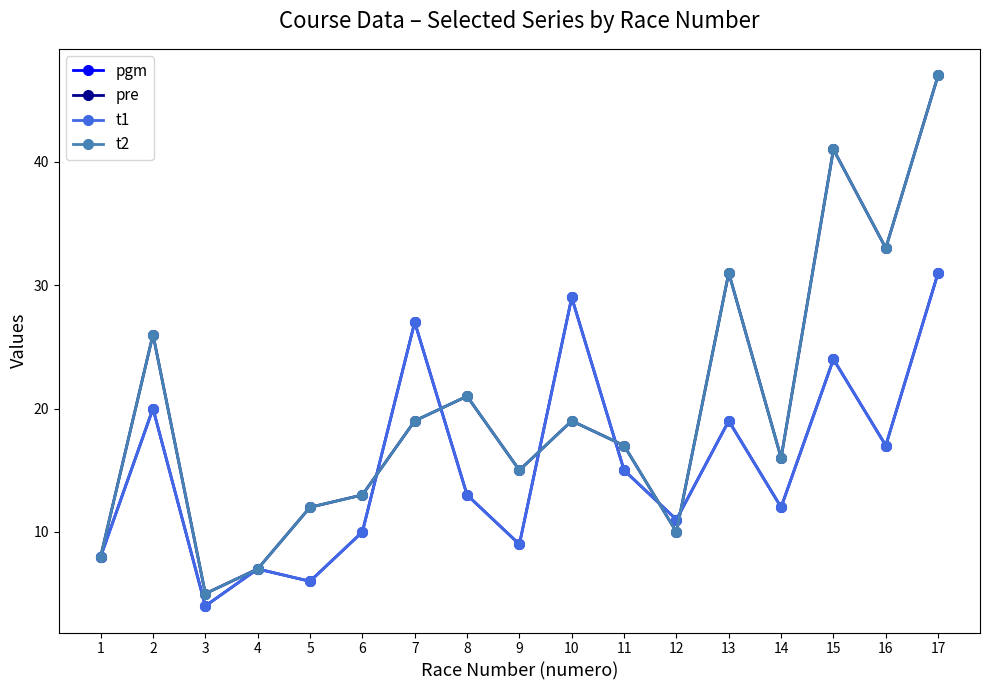

Is this an area chart (filled region under the line)?

No